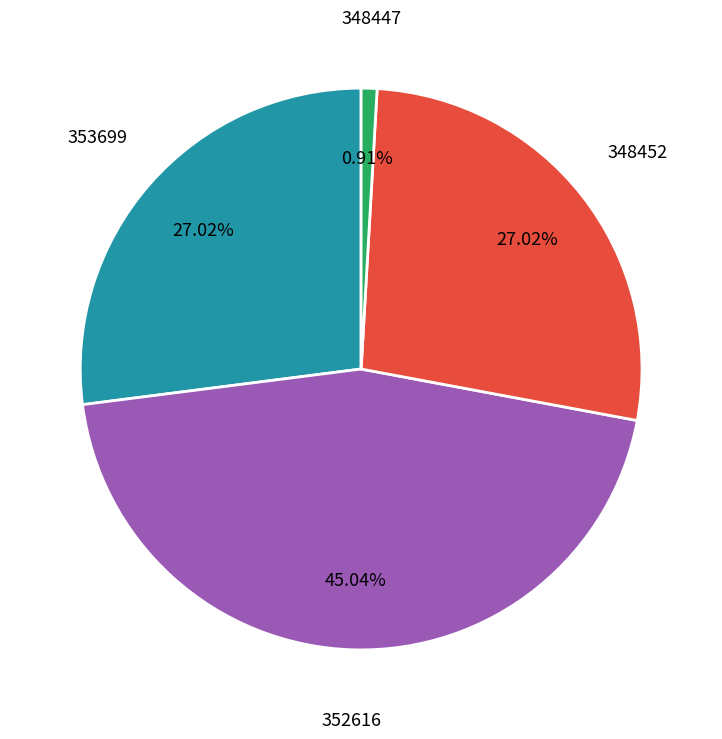

Does 348447 account for over 50% of the chart?

No